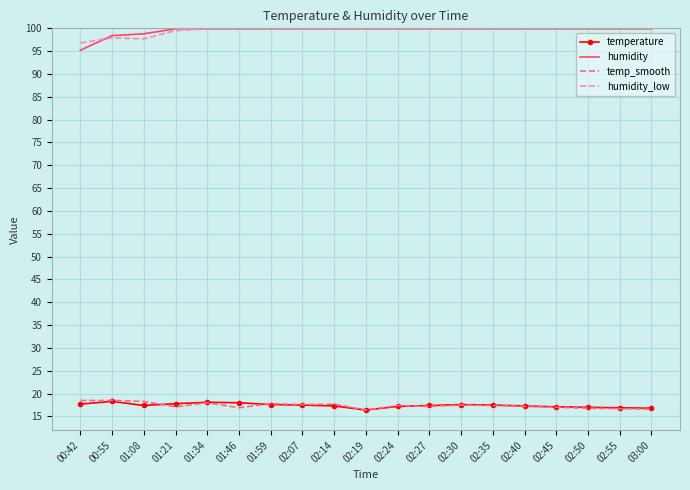

What position from the right is 02:50?

3